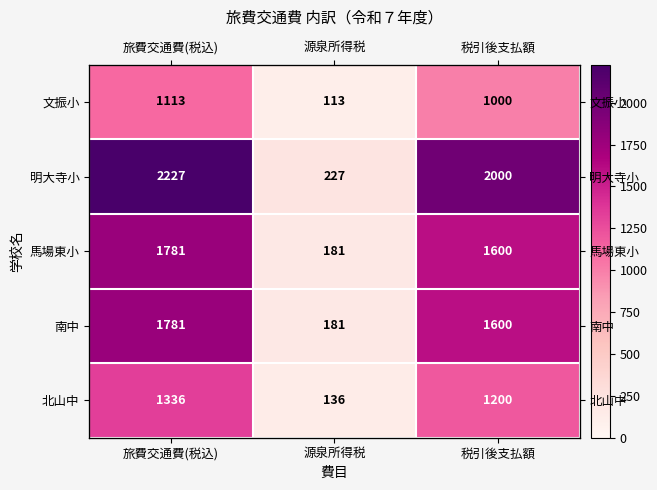

How many data points in 南中 are less than 1600?

1